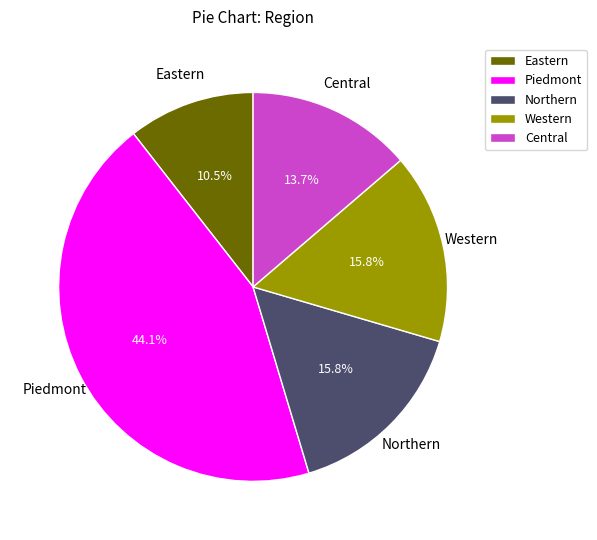

Do Central and Eastern together represent more than half of the pie?

No